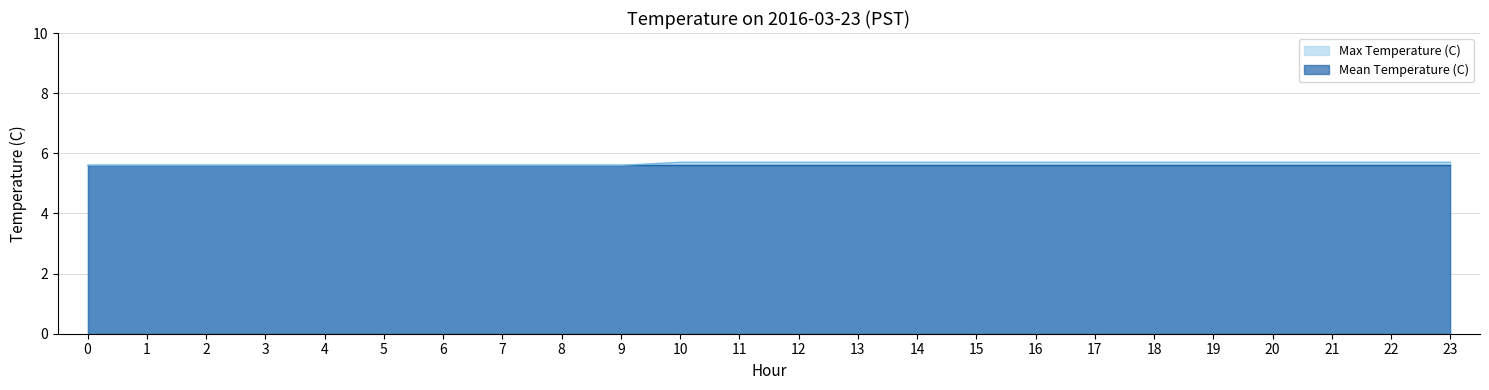

The value at 14 is 5.7. True or false?

True